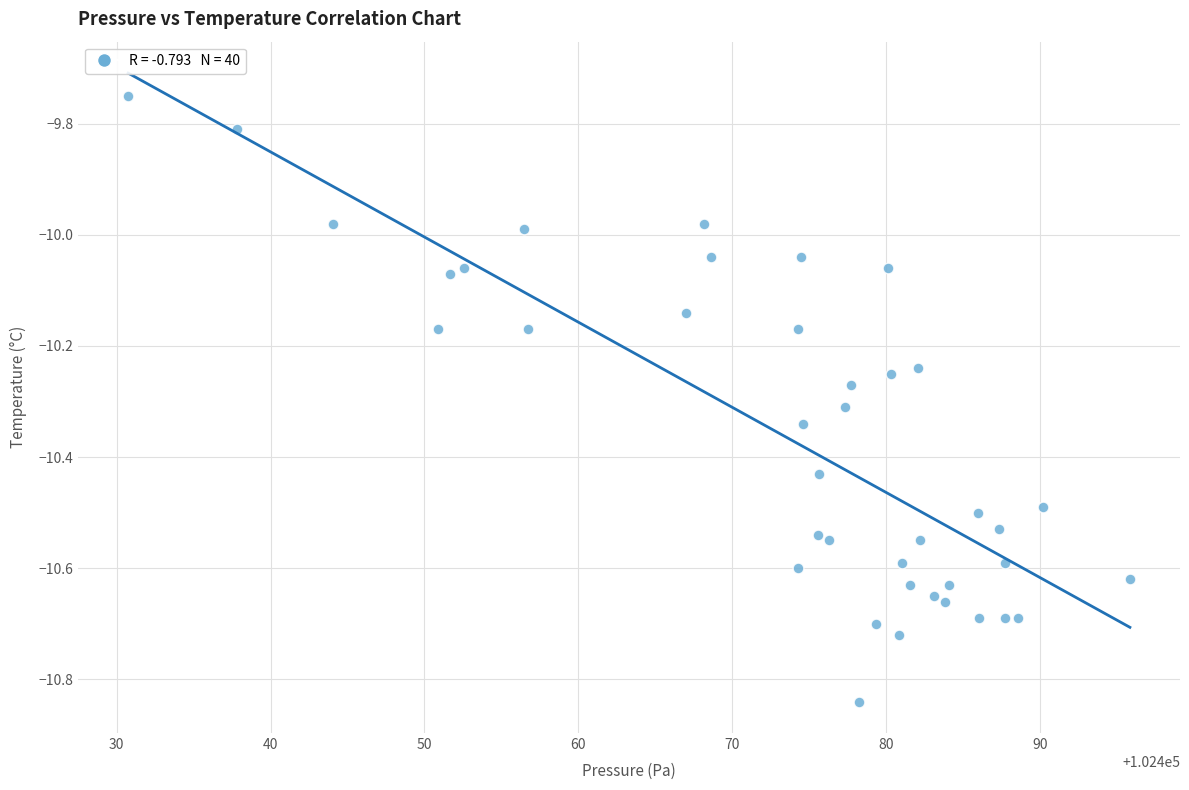

What is the range of Y values (max minus min)?

1.1